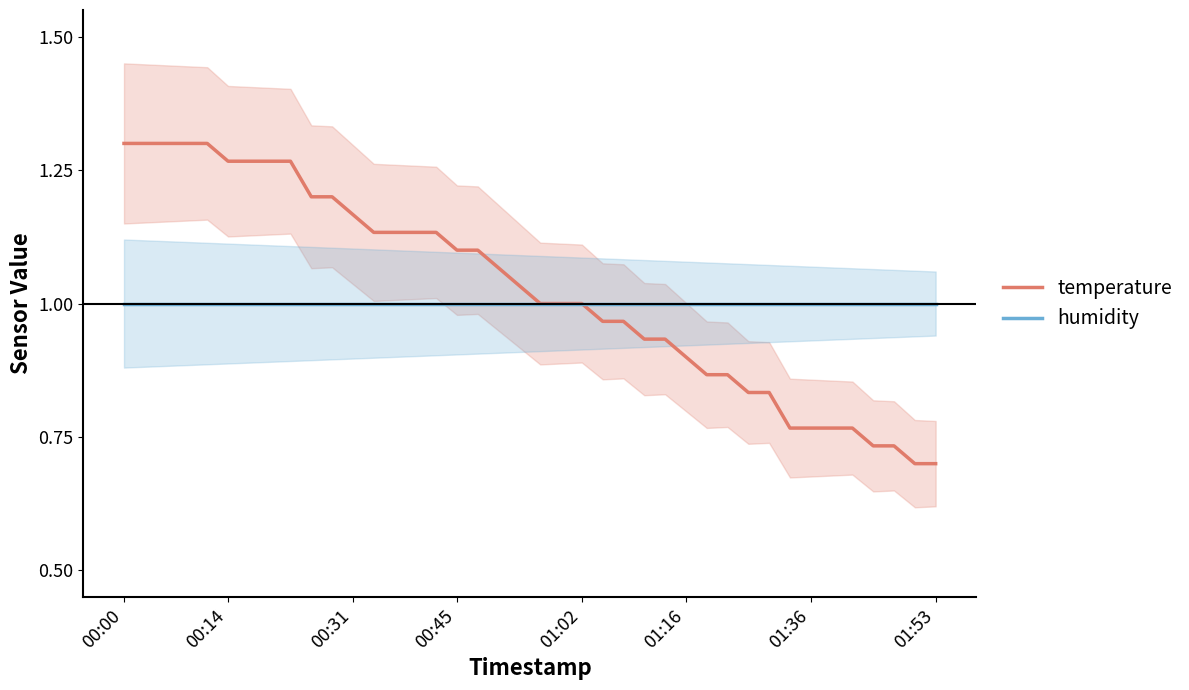

How many intersections are there between humidity and temperature?

1